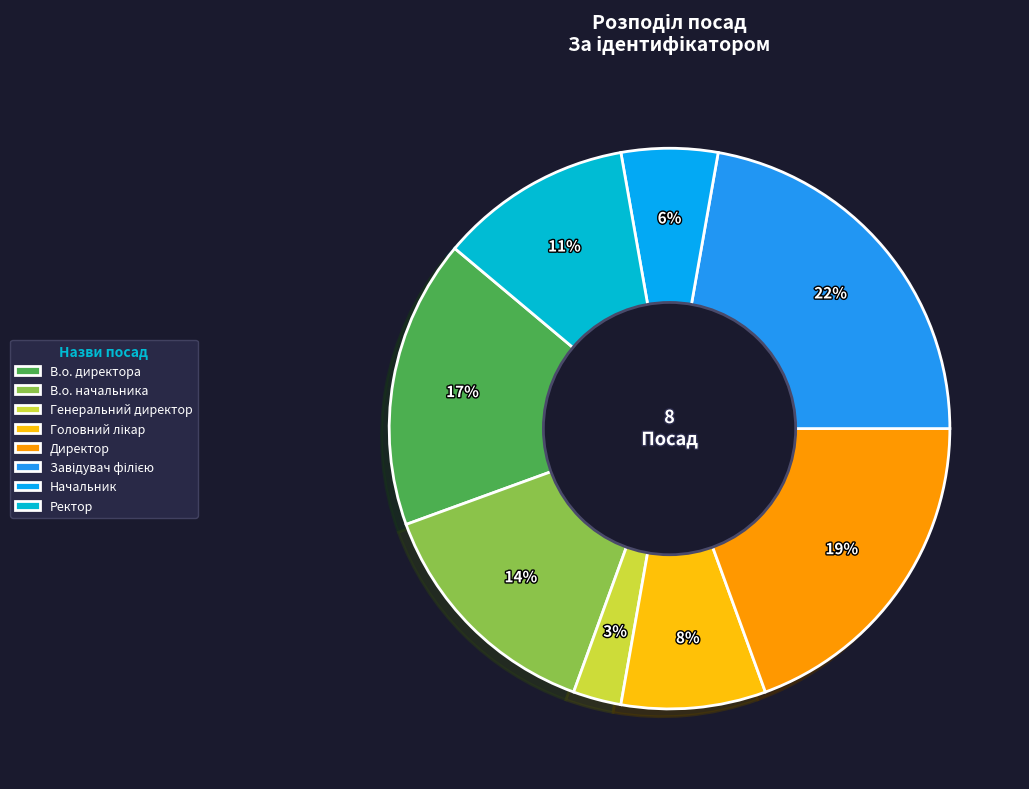

What portion of the pie excludes В.о. начальника?

86.1%